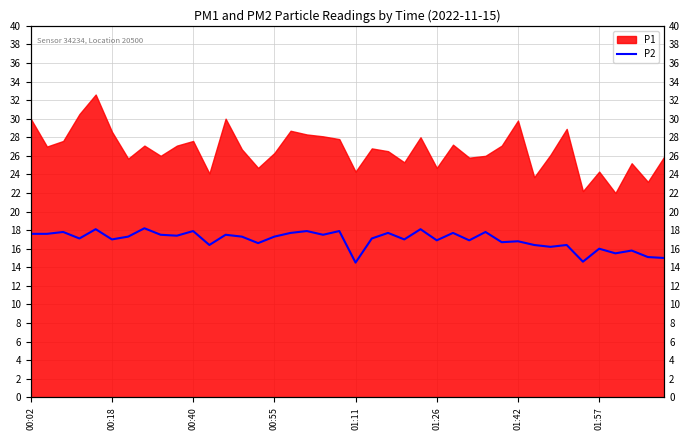

How many categories are shown in the chart?

40